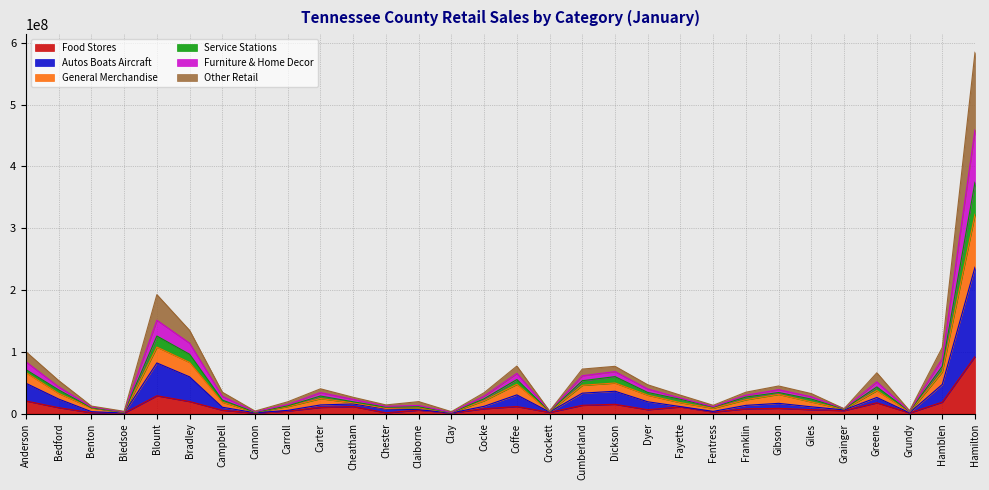

The value of Service Stations at Franklin is 26893581. True or false?

True